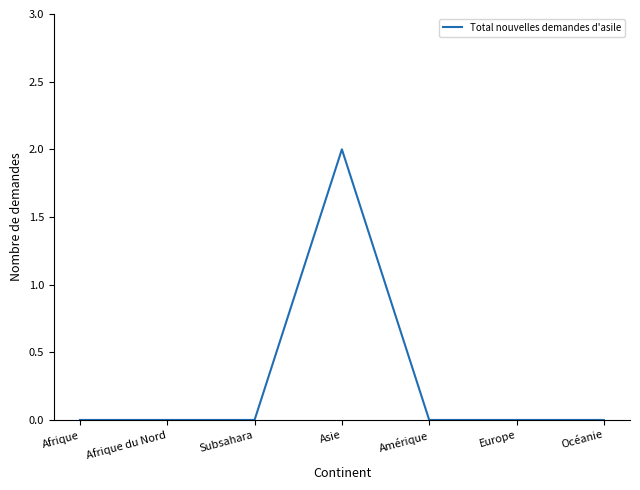

How many series are shown in this chart?

1